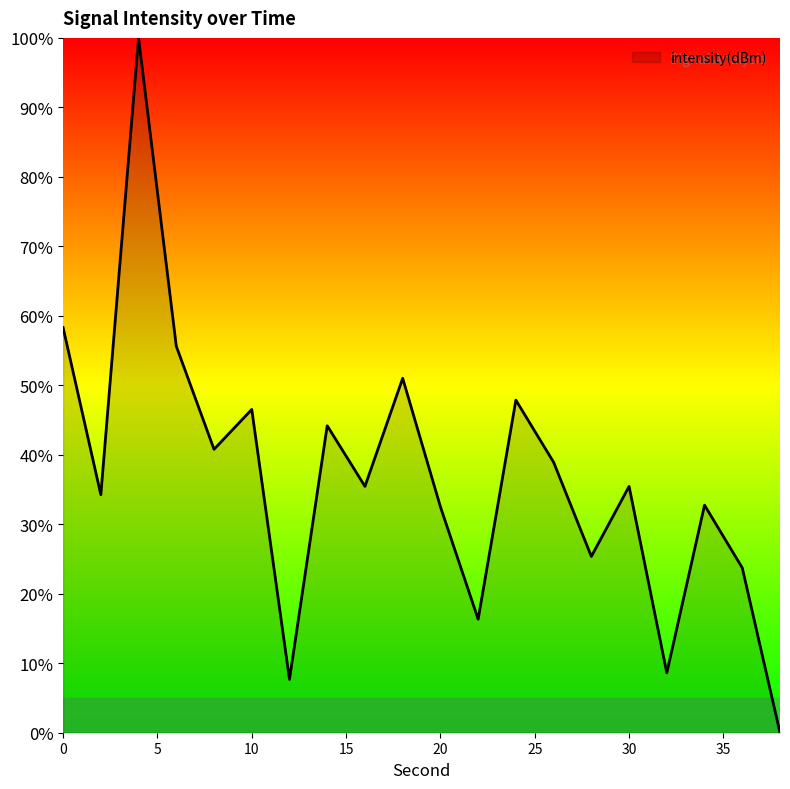

True or false: there are more than 2 points higher than both neighbors.

True